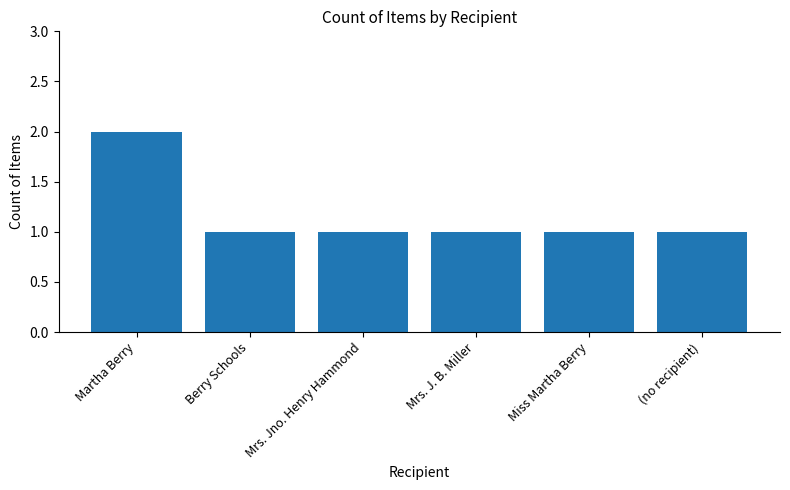

True or false: the data shows 2 at Berry Schools.

False